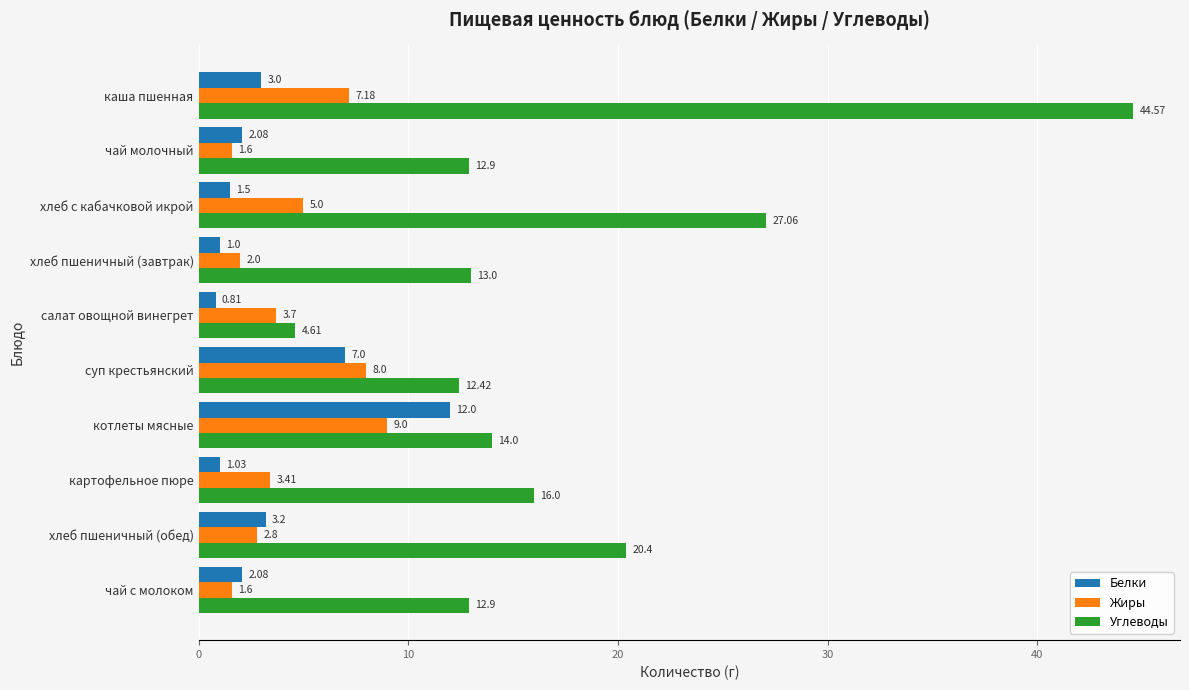

How many values in the Жиры series are below 3?

4